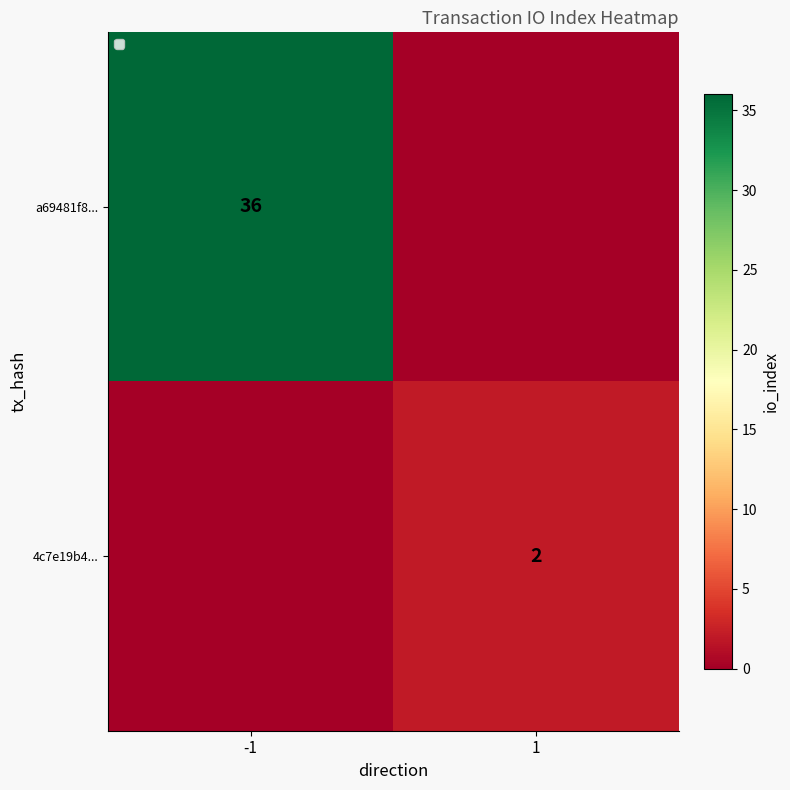

The a69481f8... series shows 23 at -1. True or false?

False